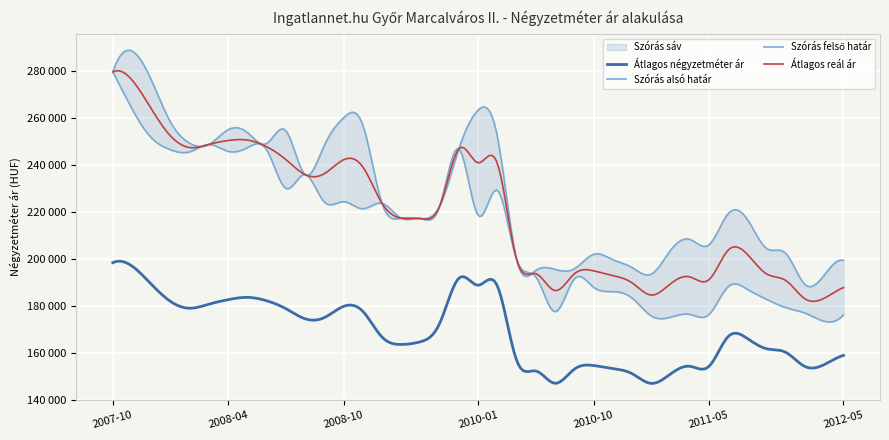

The Szórás felső határ series shows 371931 at 2009-04. True or false?

False